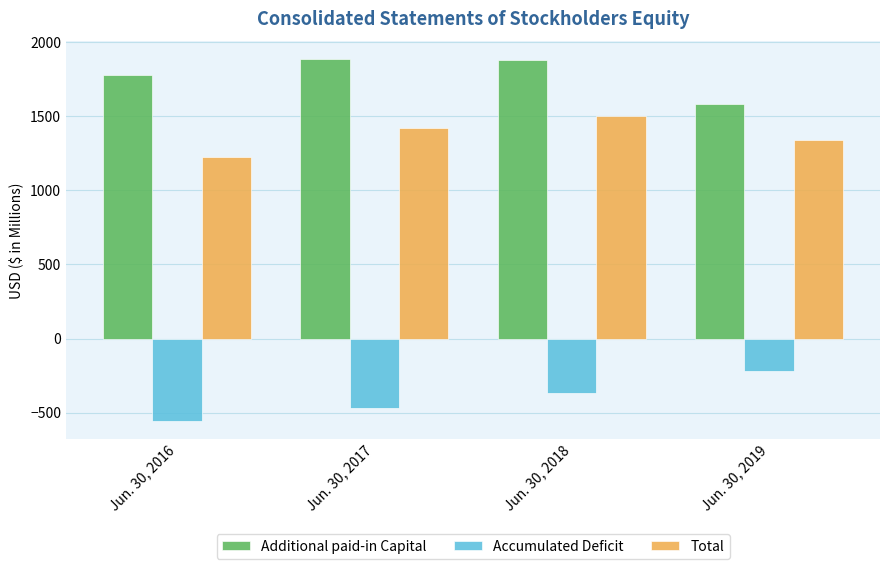

List the series in order of their overall mean, lowest first.

Accumulated Deficit, Total, Additional paid-in Capital